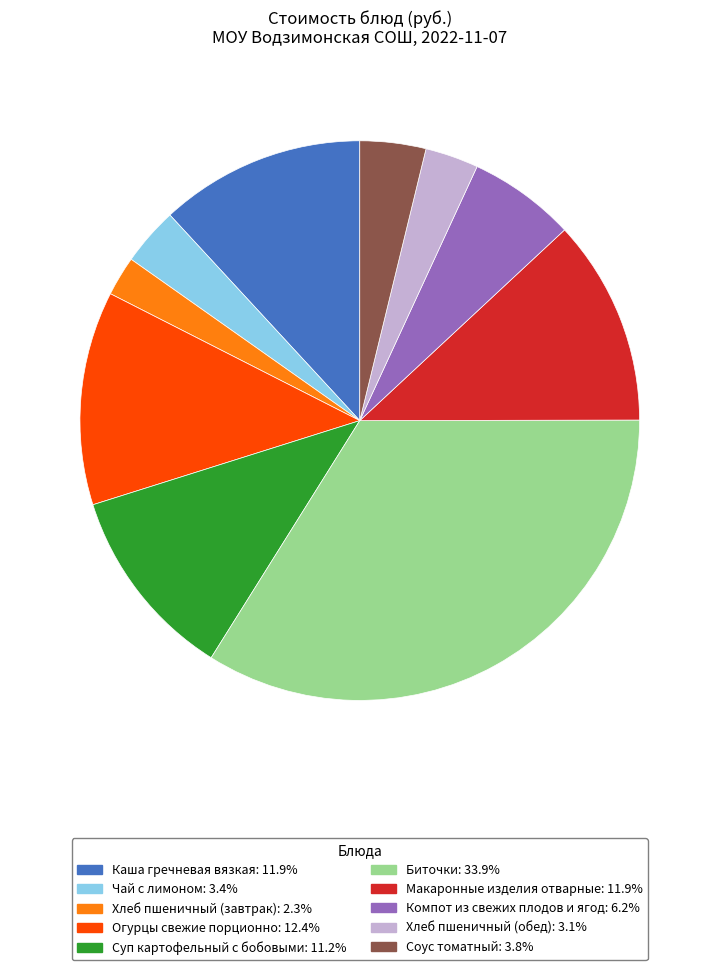

Does Хлеб пшеничный (завтрак) account for over 50% of the chart?

No